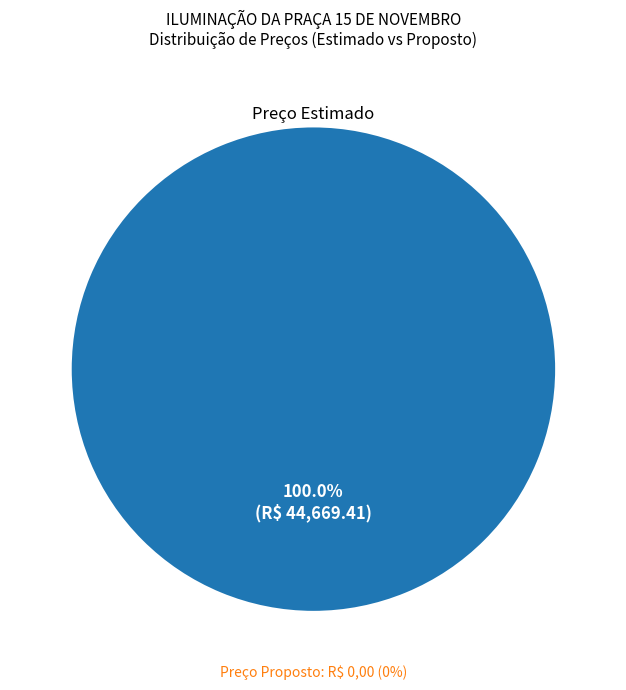

Does ILUMINAÇÃO DA PRAÇA 15 DE NOVEMBRO (Estimado) account for over 50% of the chart?

Yes